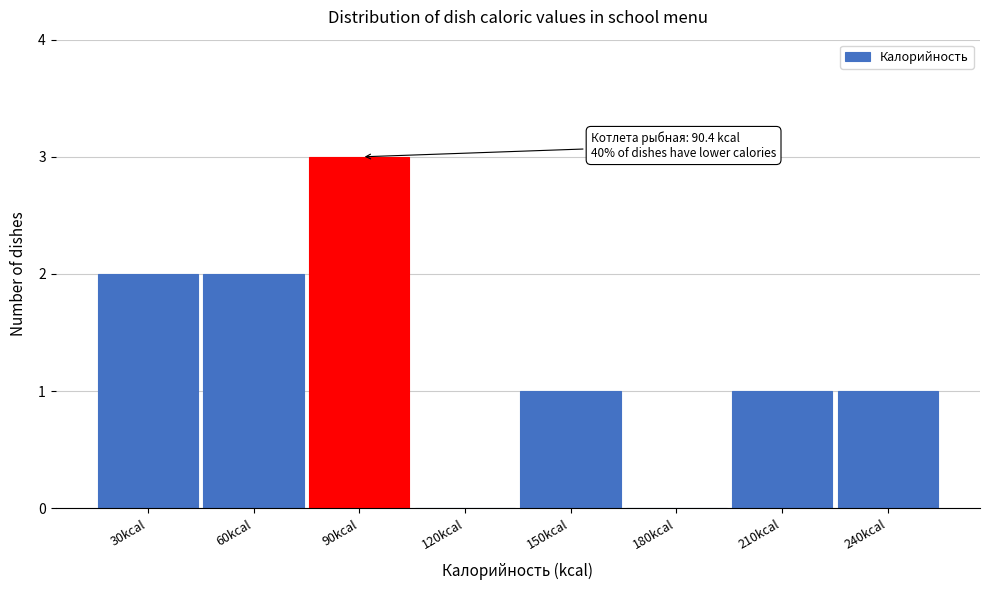

Reading left to right, transcribe all the data shown in this chart.

30kcal=2	60kcal=2	90kcal=3	120kcal=0	150kcal=1	180kcal=0	210kcal=1	240kcal=1